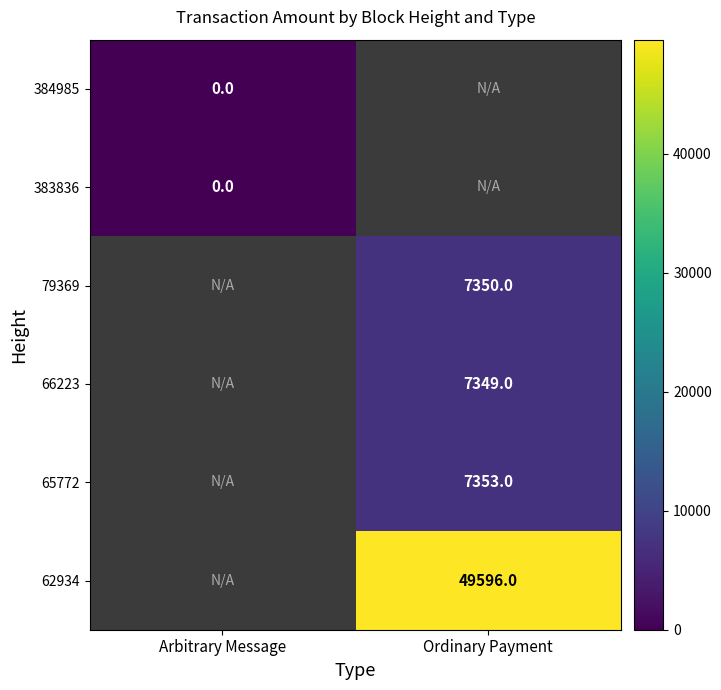

The 66223 series shows 10360 at Ordinary Payment. True or false?

False